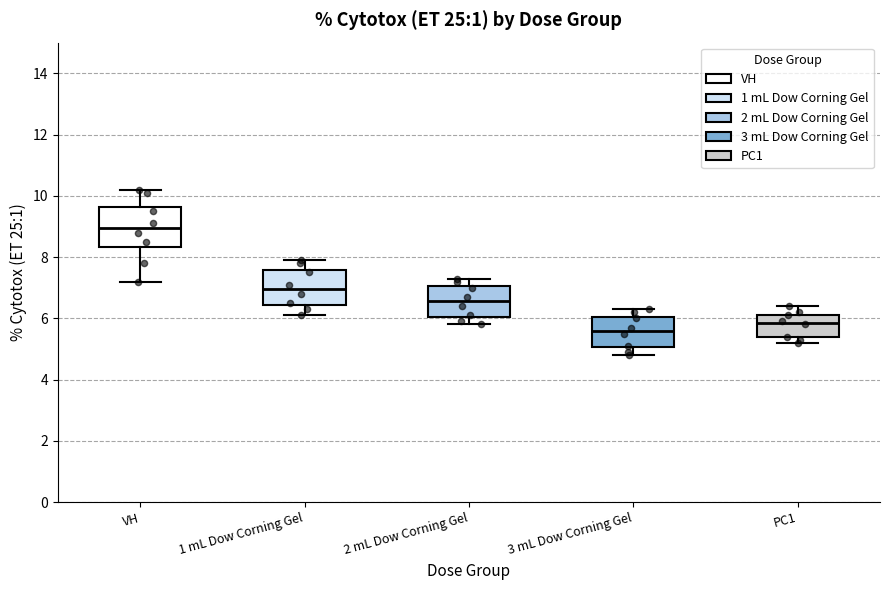

Where is the upper edge of the box for 1 mL Dow Corning Gel on the y-axis? The values are not printed on the chart, so give them approximately, as read against the axis.

7.6